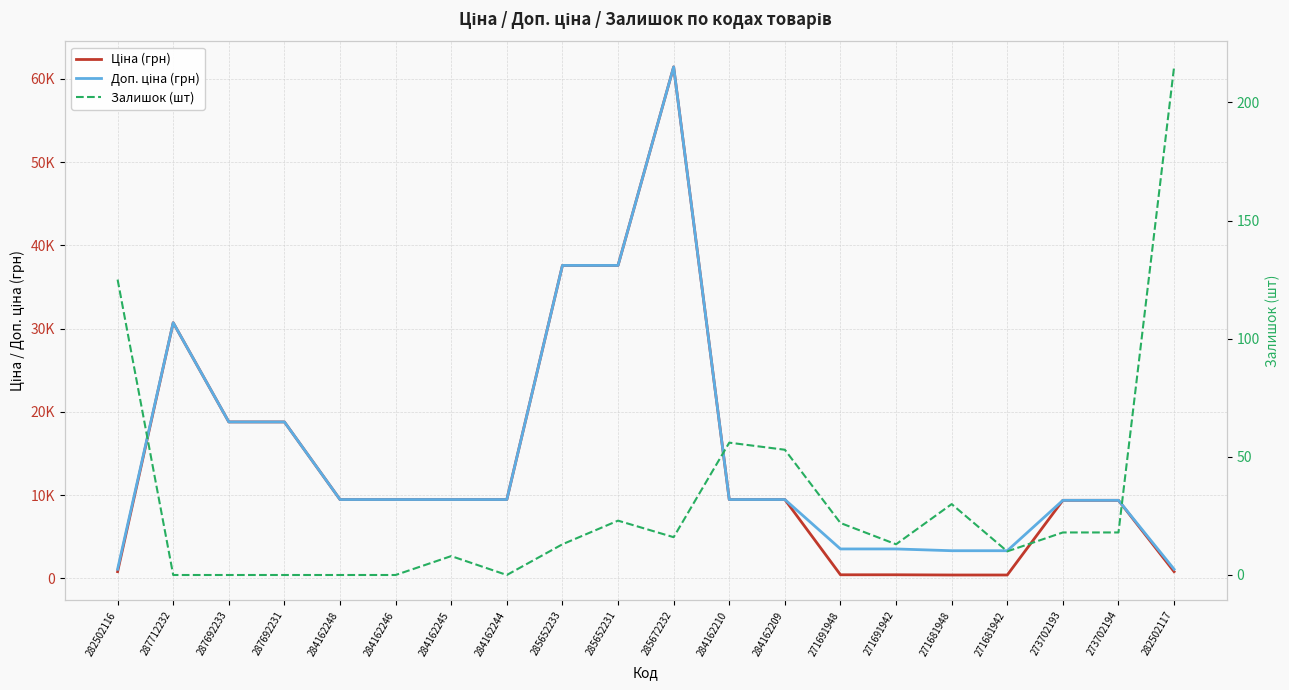

How many categories are shown in the chart?

20